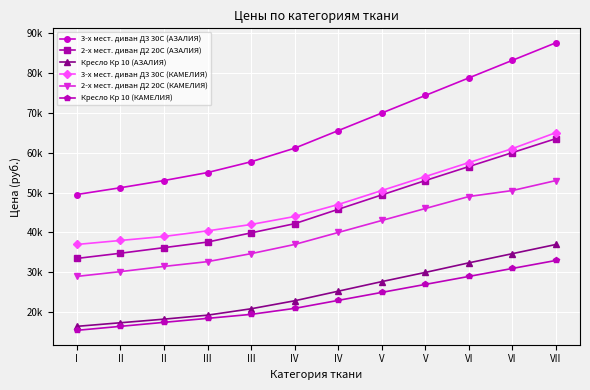

What are all the series names shown in the legend?

3-х мест. диван Д3 30С (АЗАЛИЯ), 2-х мест. диван Д2 20С (АЗАЛИЯ), Кресло Кр 10 (АЗАЛИЯ), 3-х мест. диван Д3 30С (КАМЕЛИЯ), 2-х мест. диван Д2 20С (КАМЕЛИЯ), Кресло Кр 10 (КАМЕЛИЯ)